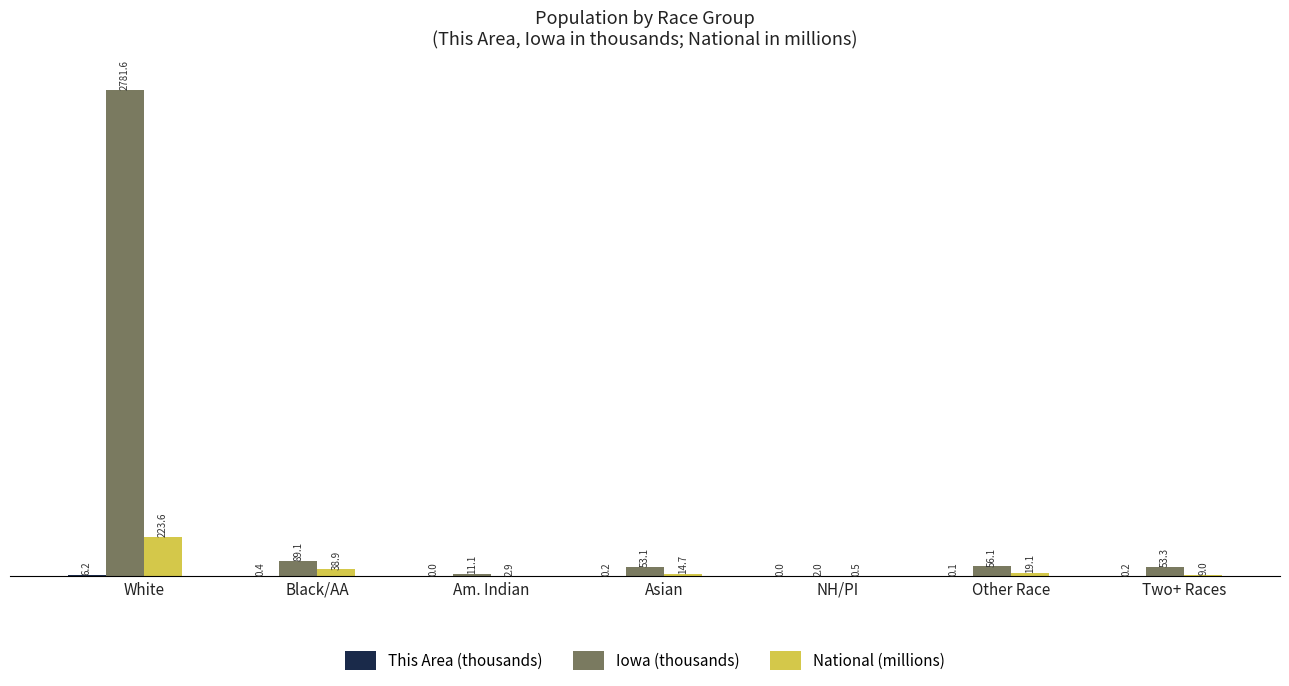

What is the maximum value shown in the chart?

2781.6